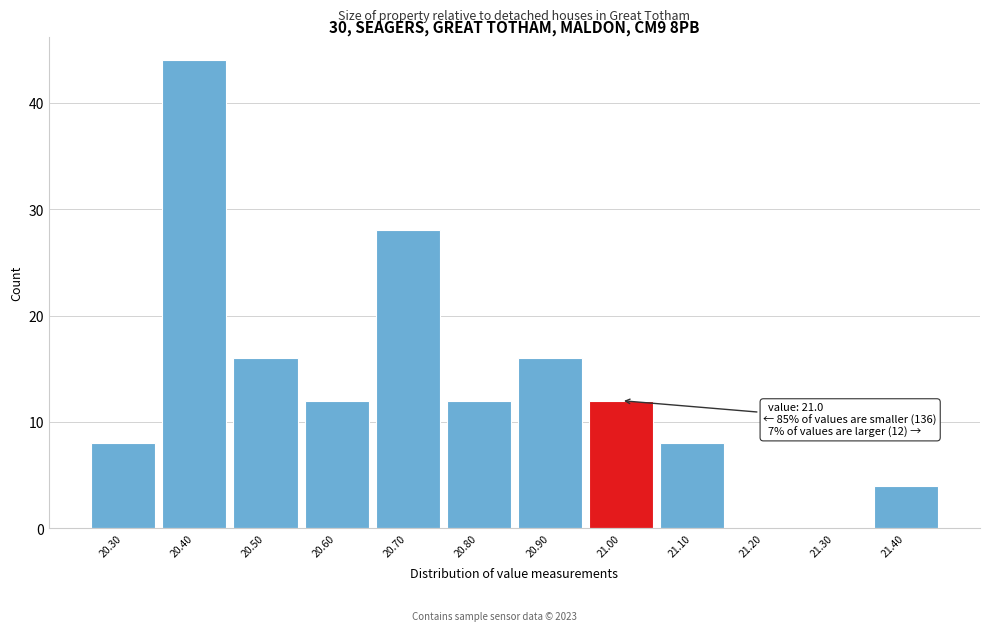

Reading right to left, transcribe all the data shown in this chart.

21.40=4	21.30=0	21.20=0	21.10=8	21.00=12	20.90=16	20.80=12	20.70=28	20.60=12	20.50=16	20.40=44	20.30=8